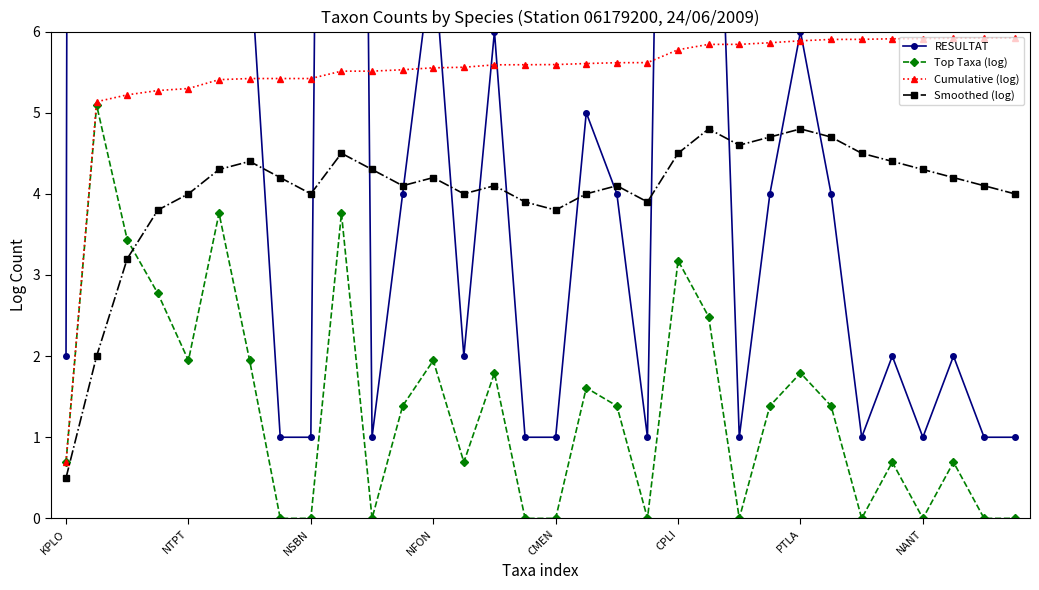

How many series are shown in this chart?

4